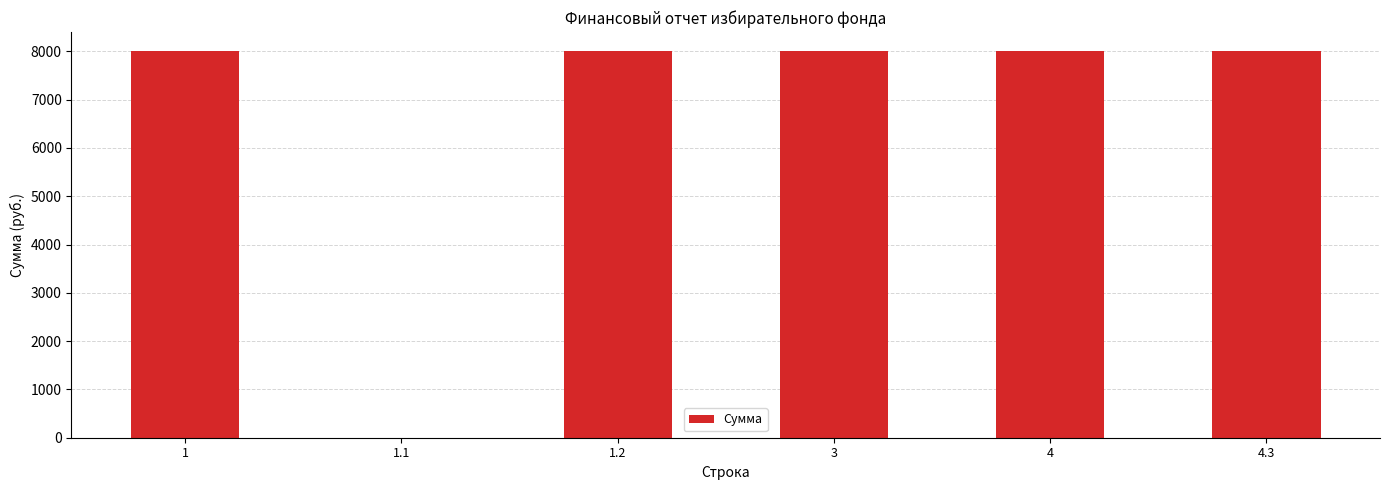

Reading left to right, what are all the values shown in this chart?

1=8000	1.1=0	1.2=8000	3=8000	4=8000	4.3=8000